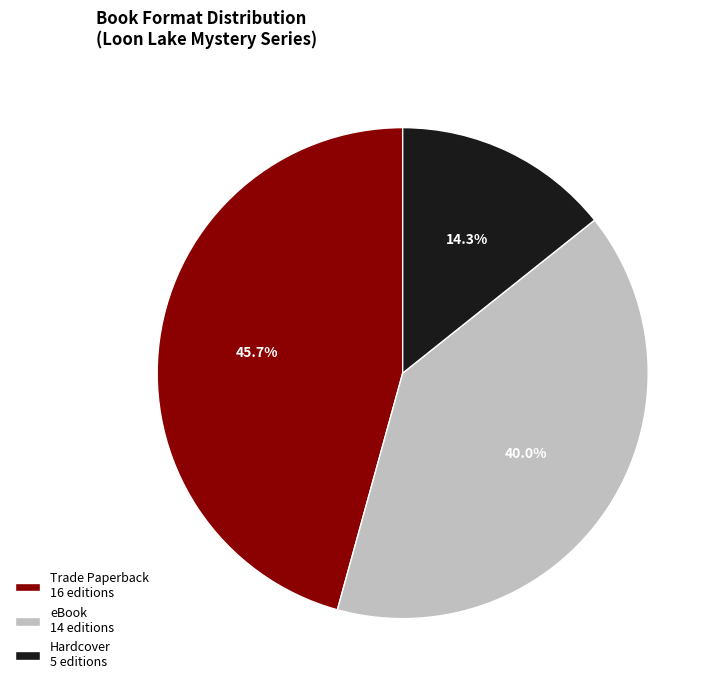

Is it true that Hardcover is 44% of the pie?

False